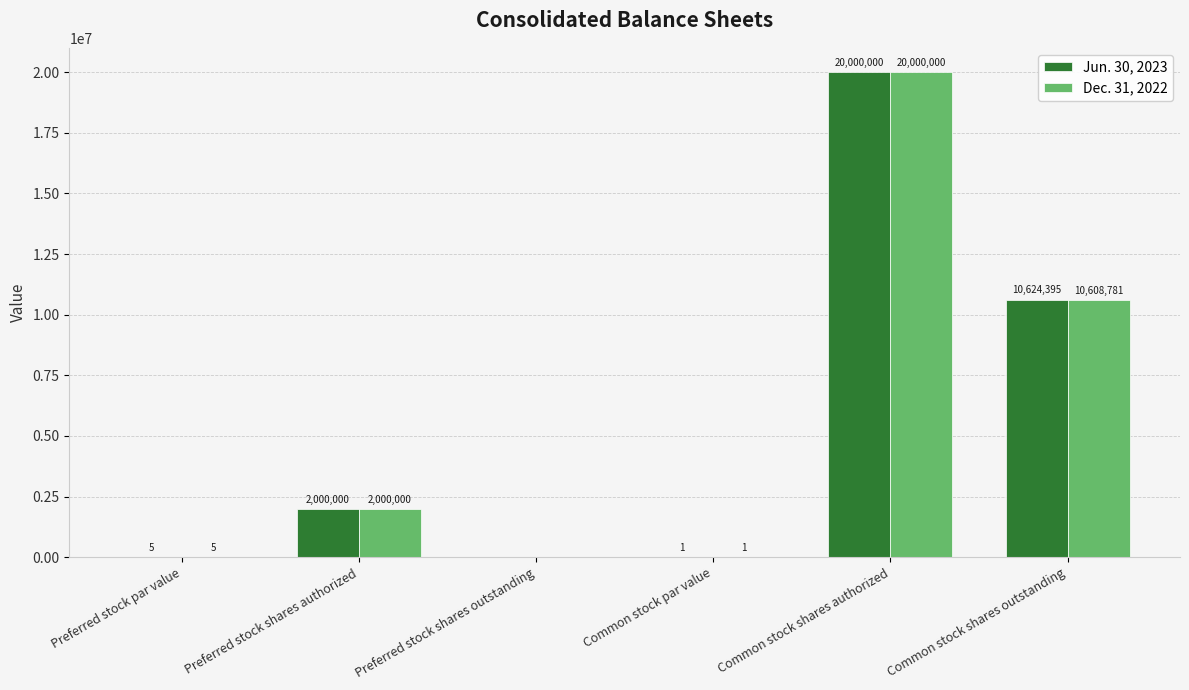

Does the chart contain stacked bars?

No